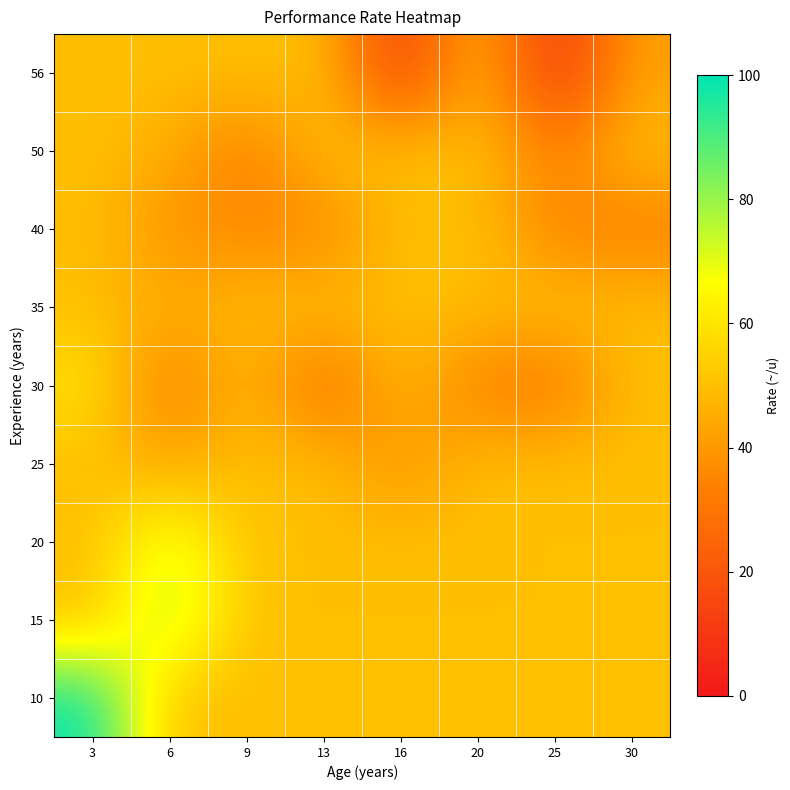

Between 13 and 30, which is larger?

13